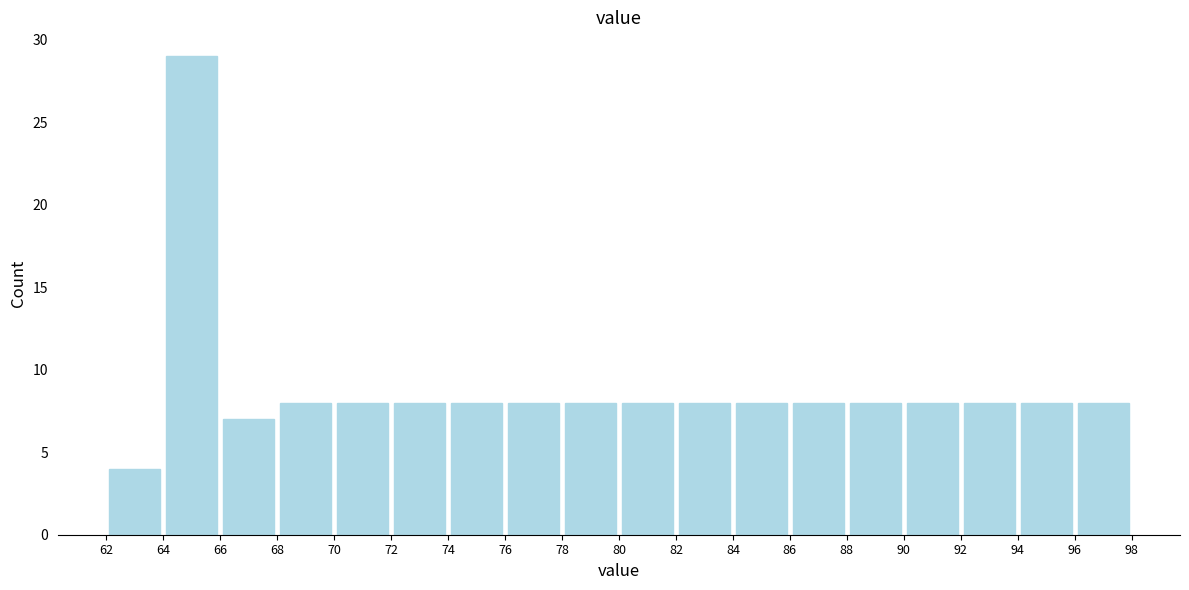

Which range on the x-axis has the tallest bar?

64 to 66